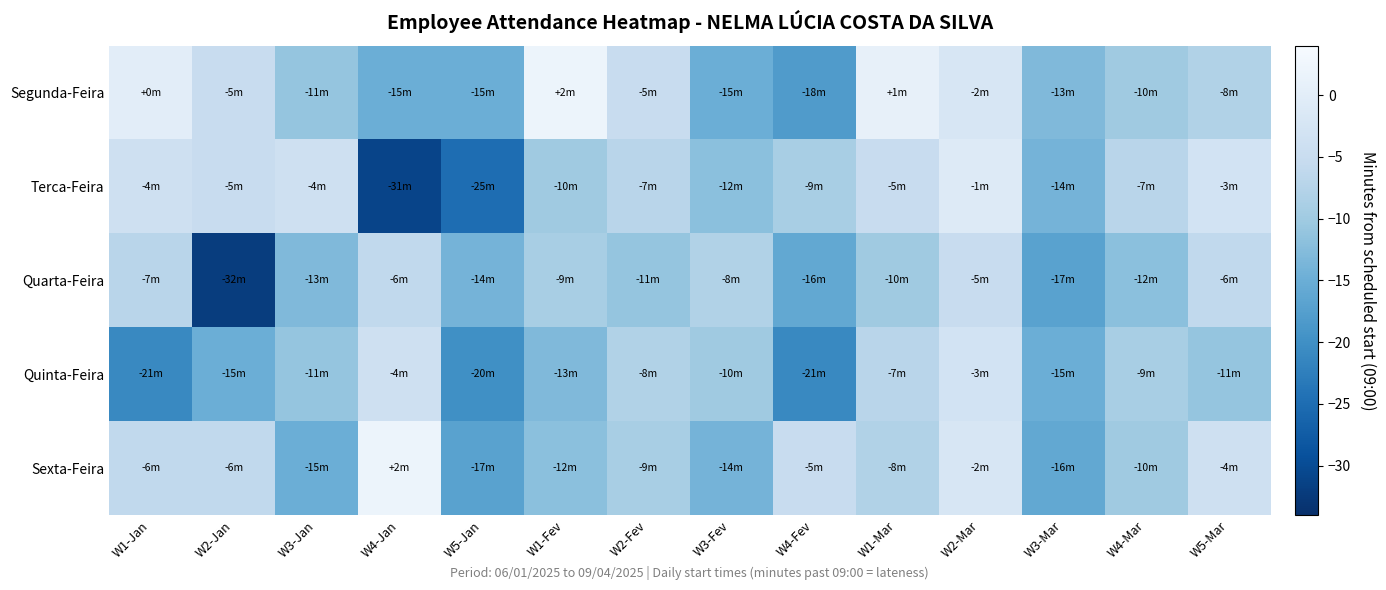

What is the spread (max minus min) of values at W4-Fev?

16